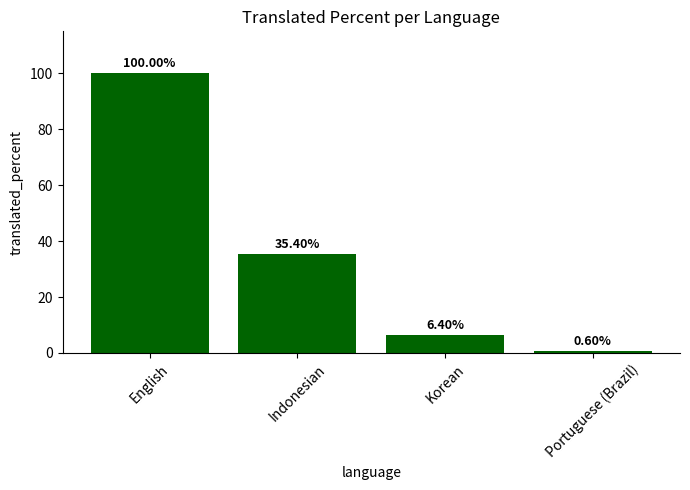

What is the value of the 4th bar from the left?

0.6